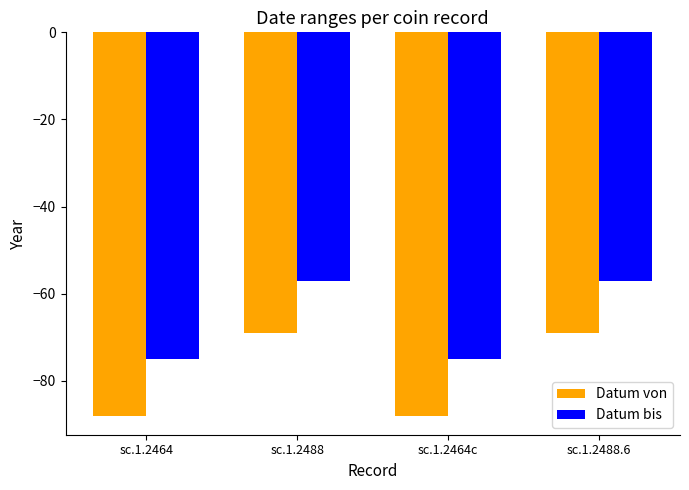

How many groups of bars are there?

4